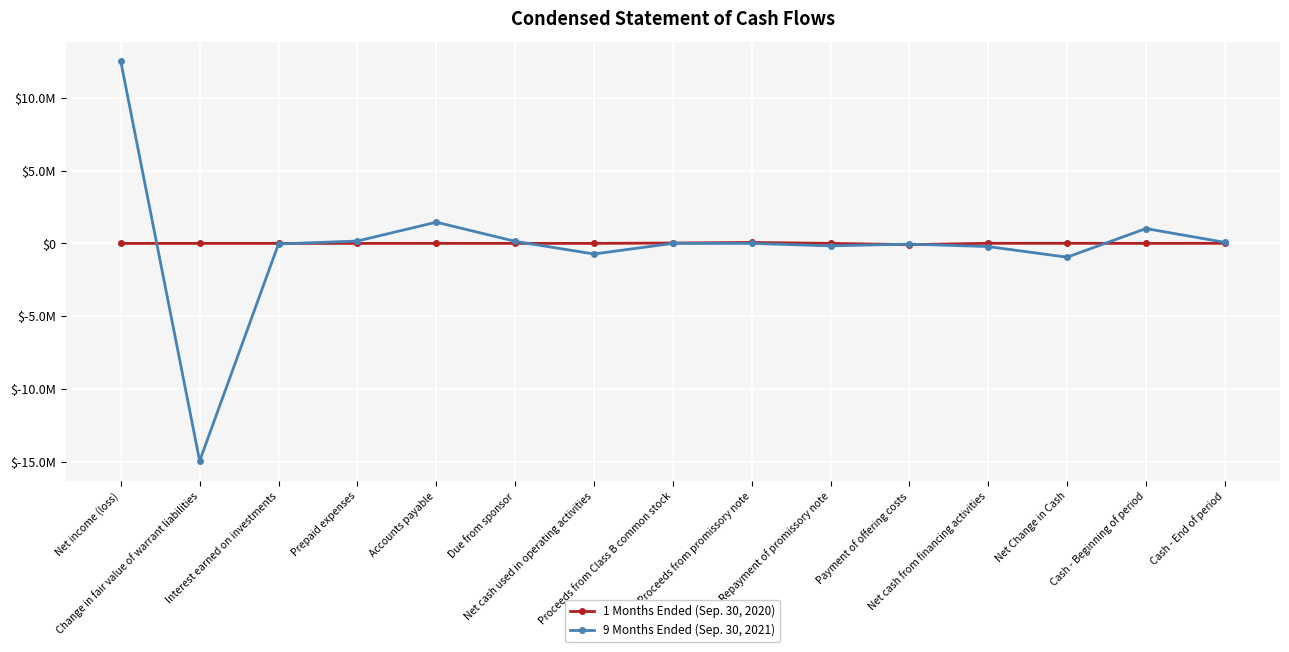

What are all the series names shown in the legend?

1 Months Ended (Sep. 30, 2020), 9 Months Ended (Sep. 30, 2021)